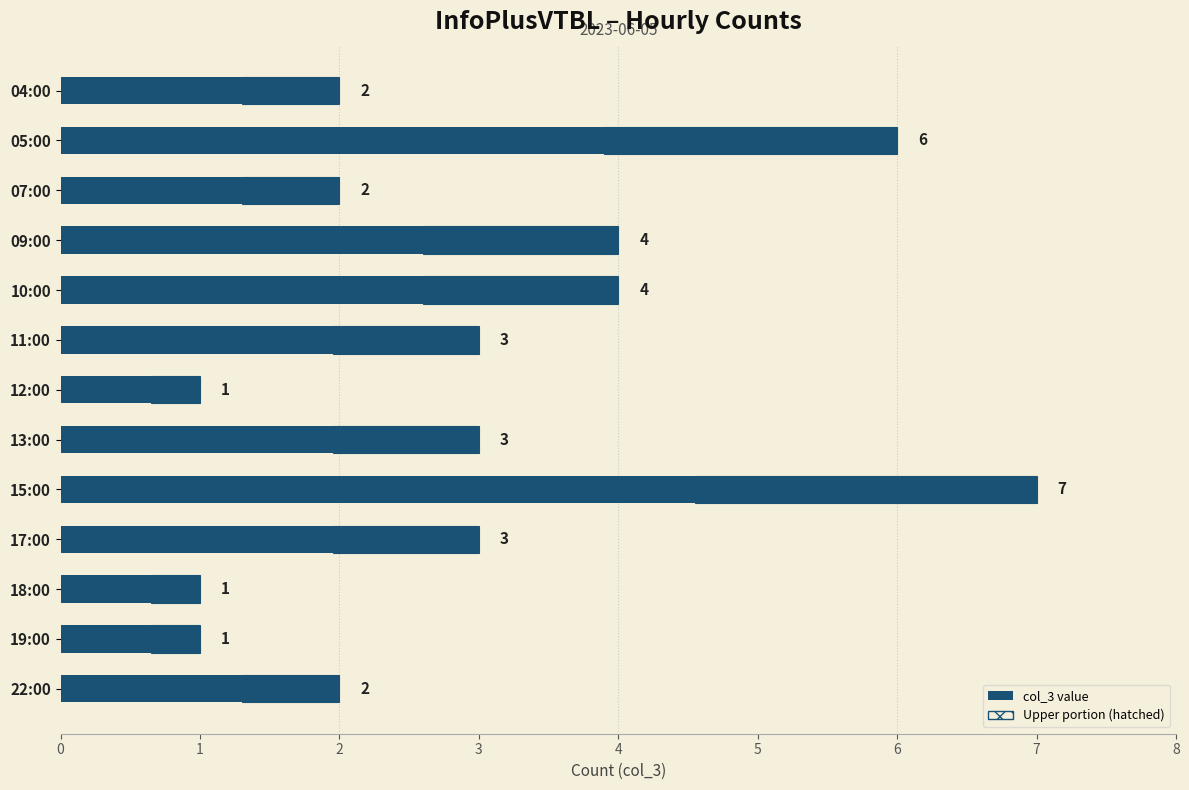

List the labels in order of value, smallest first.

12:00, 18:00, 19:00, 04:00, 07:00, 22:00, 11:00, 13:00, 17:00, 09:00, 10:00, 05:00, 15:00